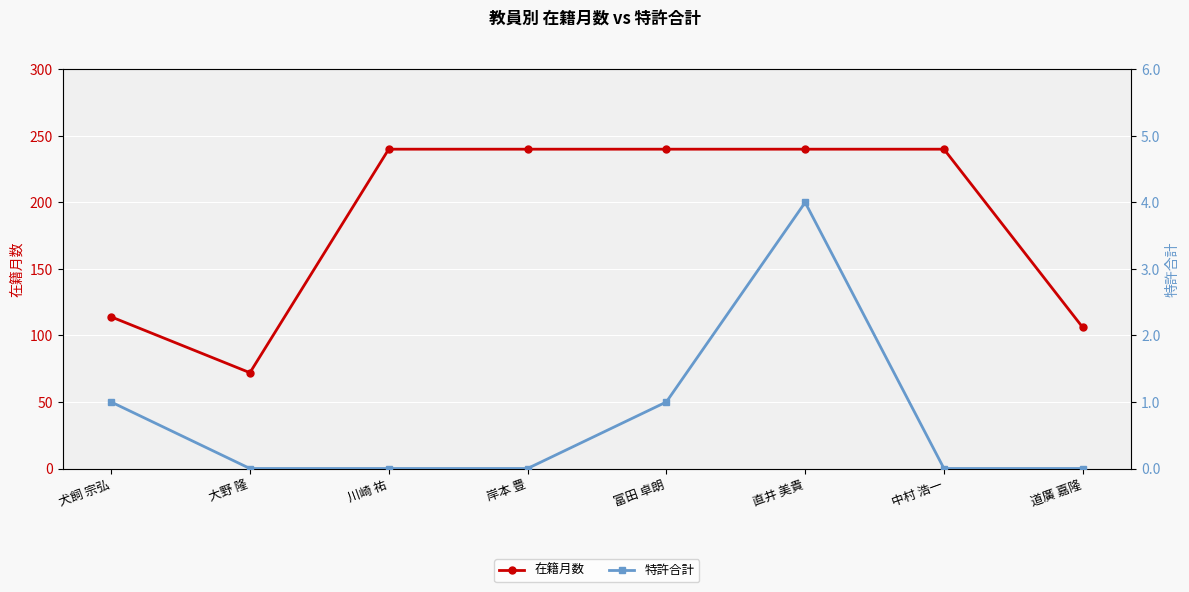

Is it true that 特許合計 equals 2 at 大野 隆?

False